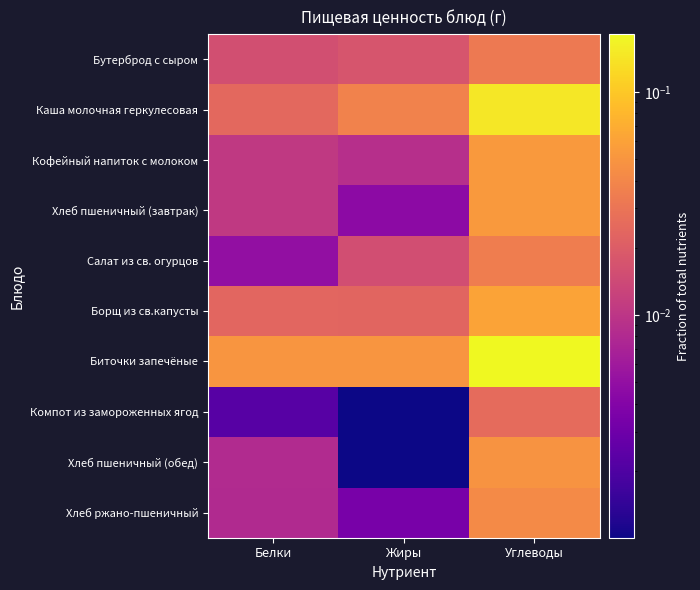

Reading left to right, extract all data points from this chart.

Бутерброд с сыром: Белки=0.0	Жиры=0.0	Углеводы=0.0
Каша молочная геркулесовая: Белки=0.0	Жиры=0.0	Углеводы=0.1
Кофейный напиток с молоком: Белки=0.0	Жиры=0.0	Углеводы=0.1
Хлеб пшеничный (завтрак): Белки=0.0	Жиры=0.0	Углеводы=0.1
Салат из св. огурцов: Белки=0.0	Жиры=0.0	Углеводы=0.0
Борщ из св.капусты: Белки=0.0	Жиры=0.0	Углеводы=0.1
Биточки запечёные: Белки=0.1	Жиры=0.1	Углеводы=0.2
Компот из замороженных ягод: Белки=0.0	Жиры=0.0	Углеводы=0.0
Хлеб пшеничный (обед): Белки=0.0	Жиры=0.0	Углеводы=0.0
Хлеб ржано-пшеничный: Белки=0.0	Жиры=0.0	Углеводы=0.0